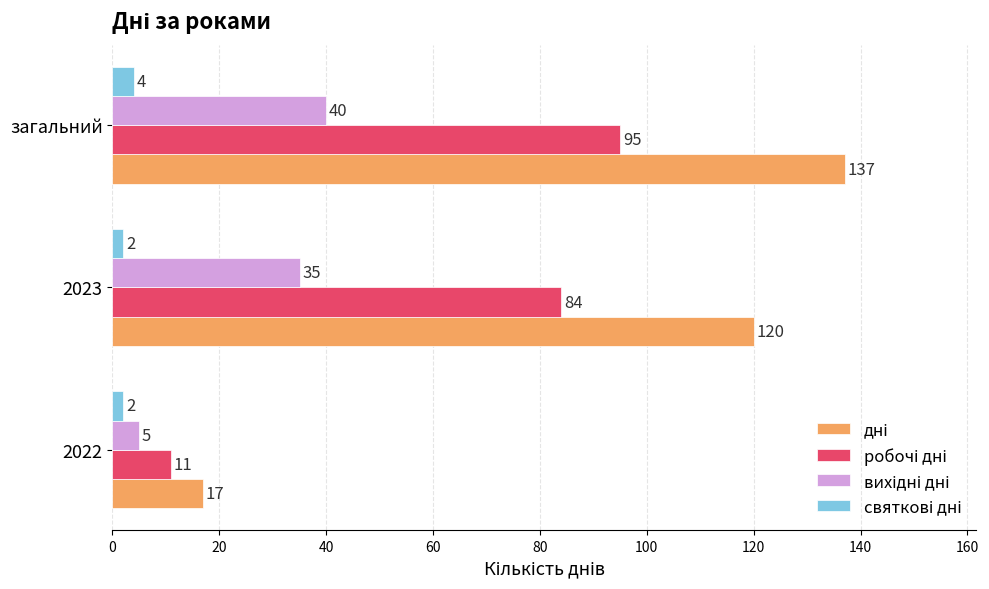

What is the greatest value displayed?

137